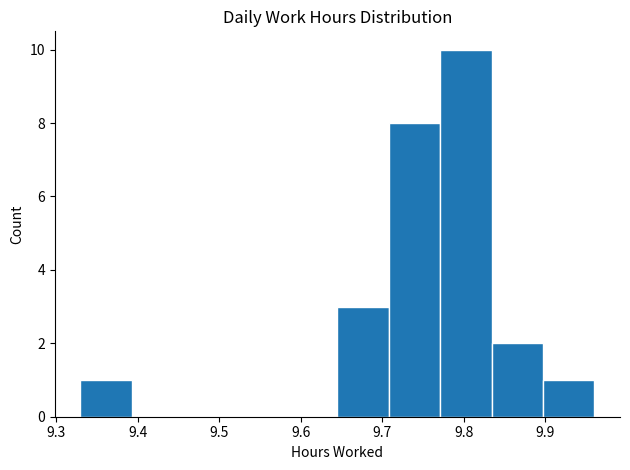

Which range on the x-axis has the tallest bar?

9.771 to 9.834